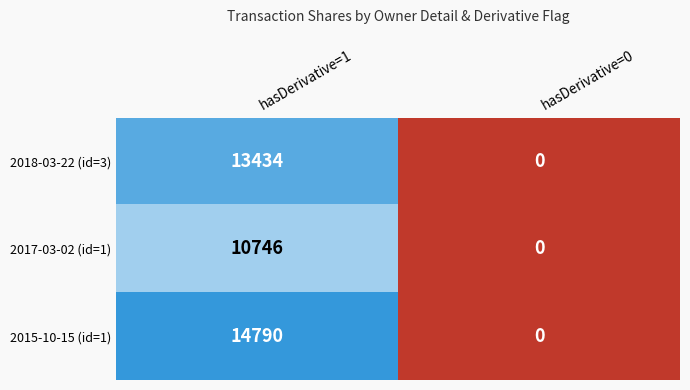

What is the average value of the 2018-03-22 (id=3) series?

6717